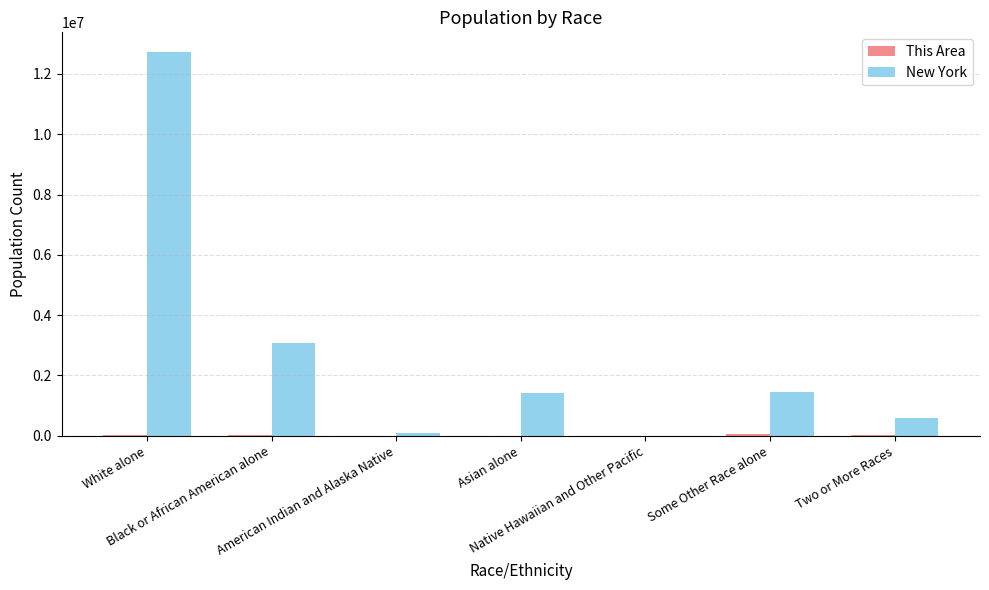

What is the sum of all New York values?

19378102